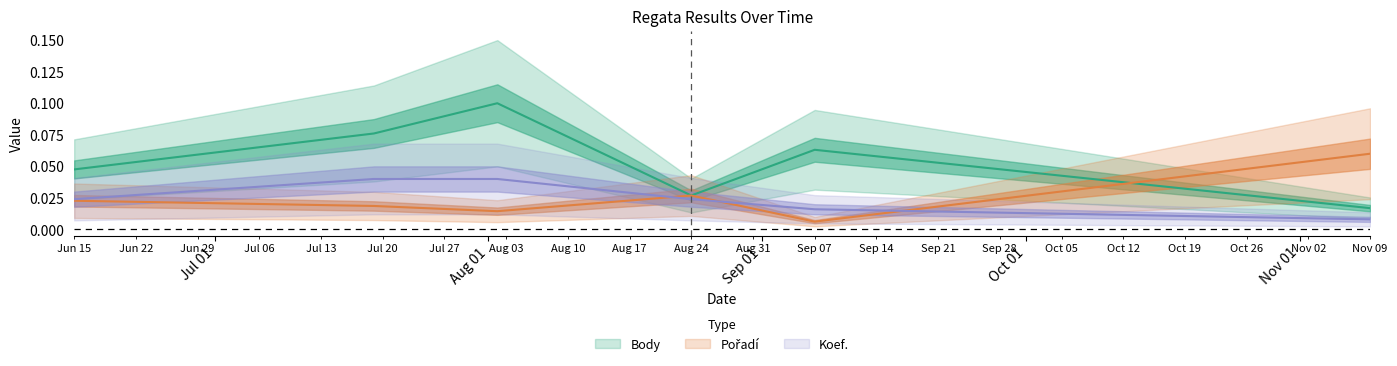

What is the label of the 5th point from the left?

2013-09-07